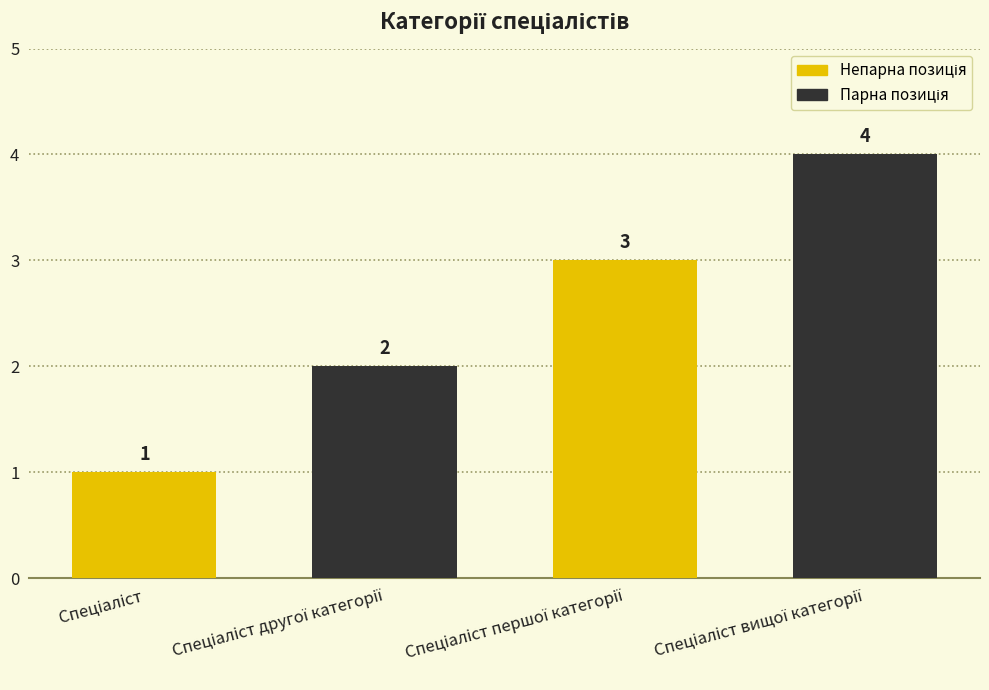

How many values are between 2 and 4?

3